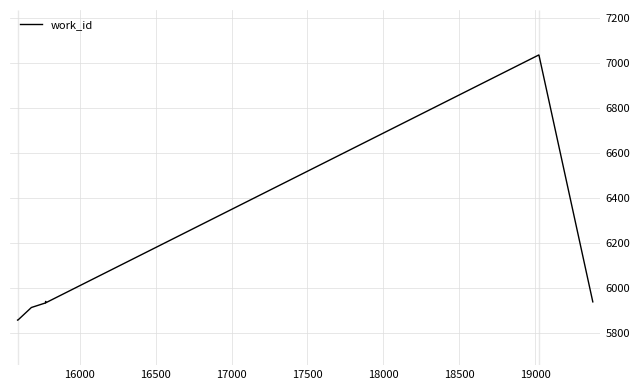

What is the greatest value displayed?

7034